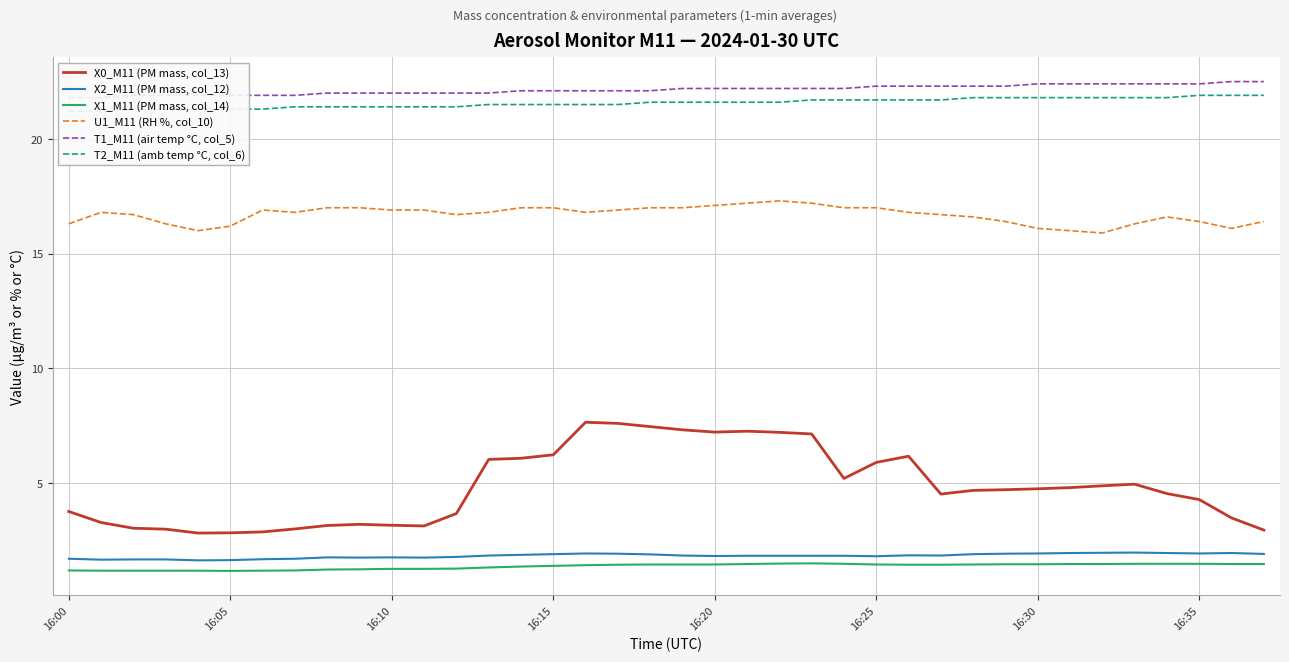

What is the minimum value shown in the chart?

1.2